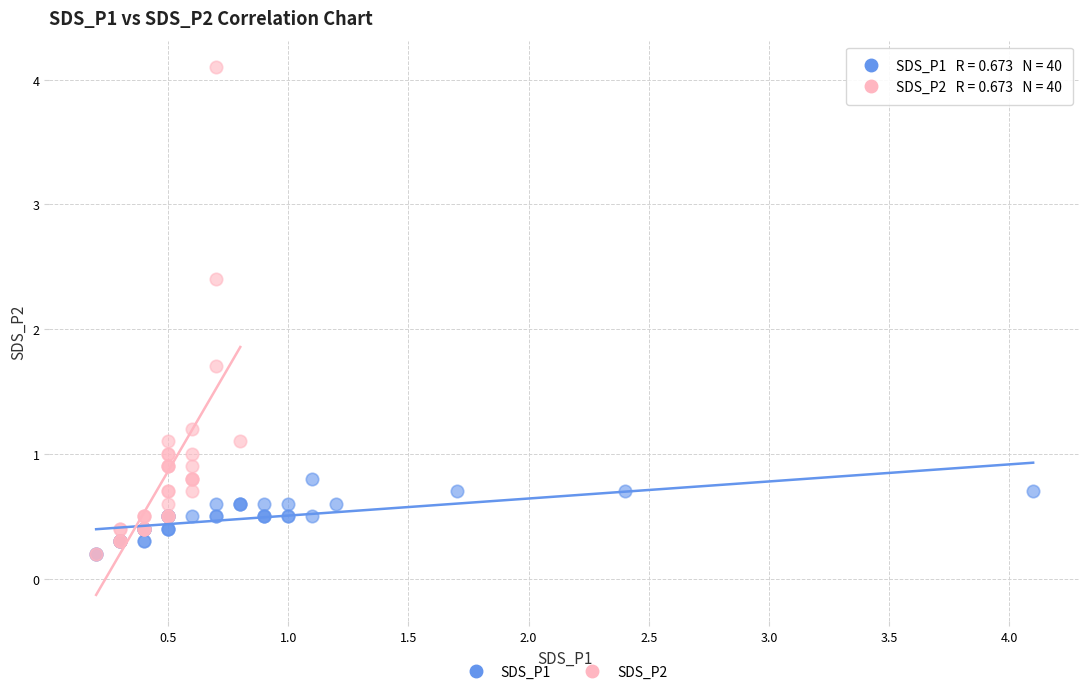

What are all the series names shown in the legend?

SDS_P1, SDS_P2